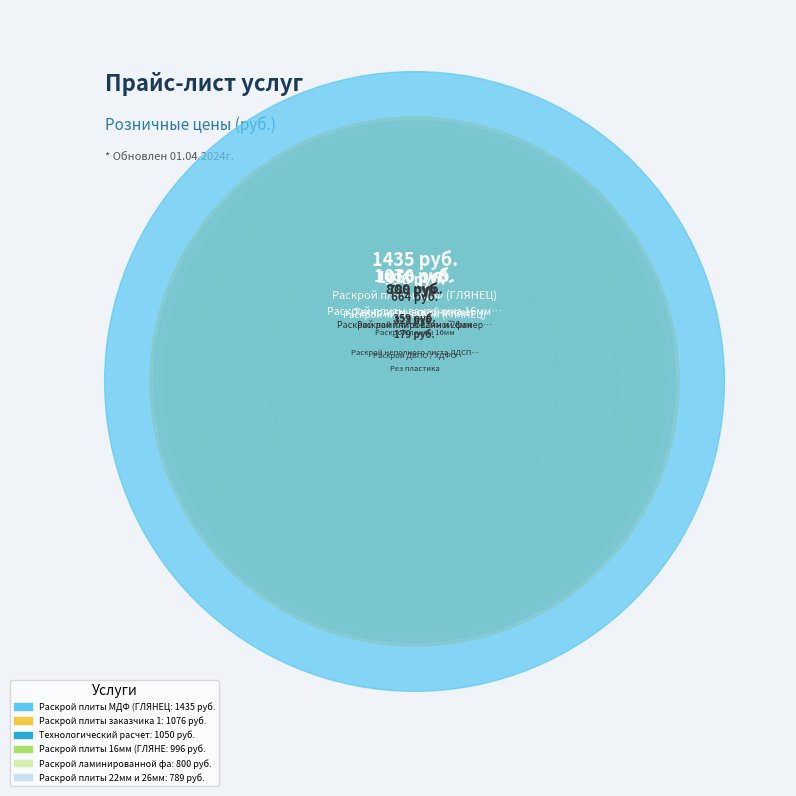

What is the smallest slice in the pie chart?

Рез пластика